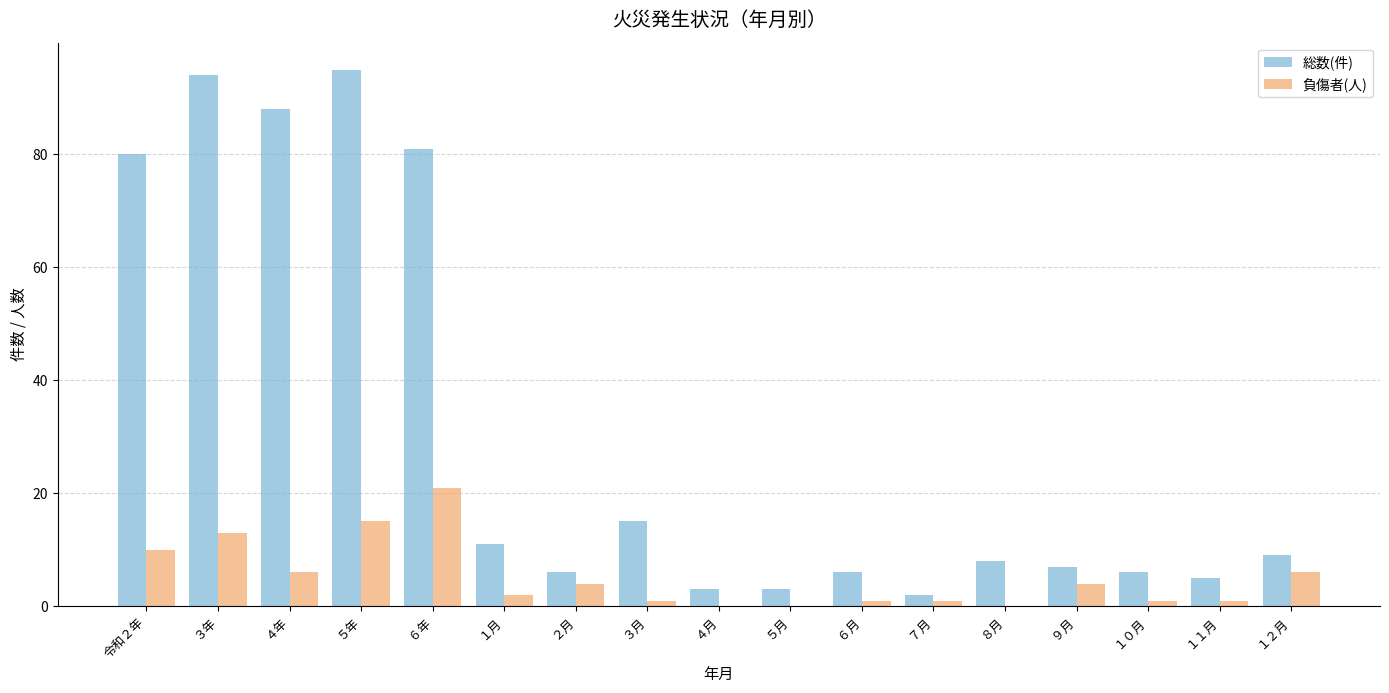

What is the sum of all 総数(件) values?

519